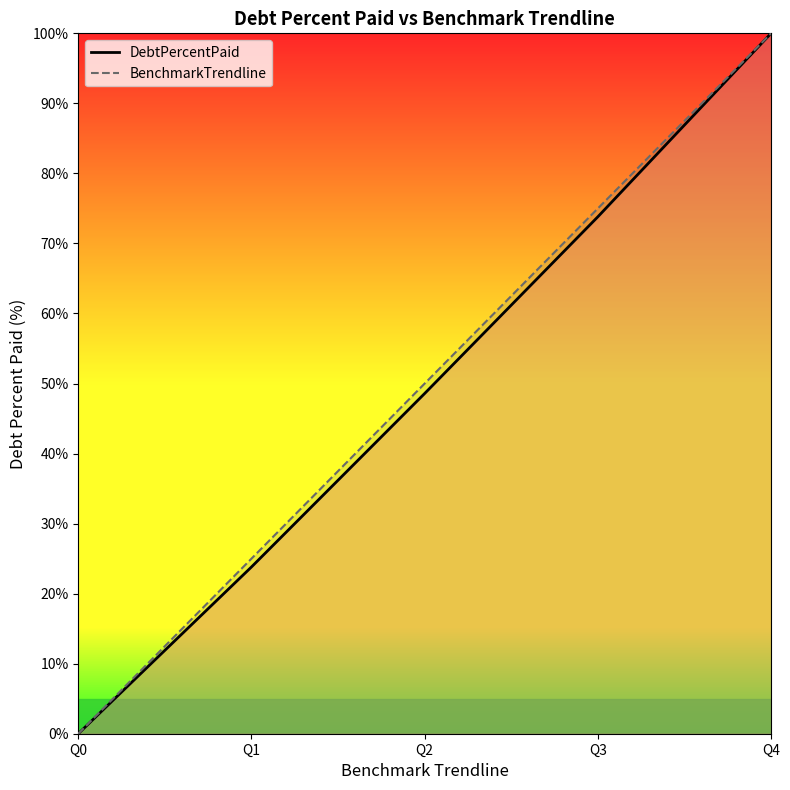

What is the value of the BenchmarkTrendline point at the 5th from the left?

100.0